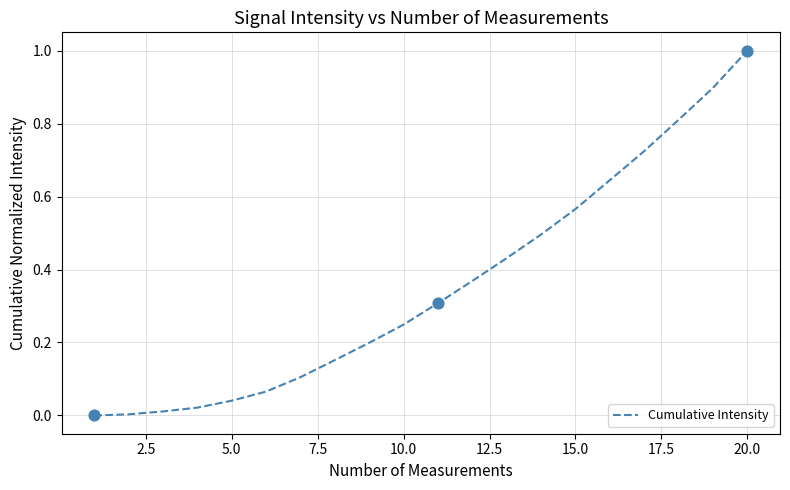

What is the greatest value displayed?

1.0